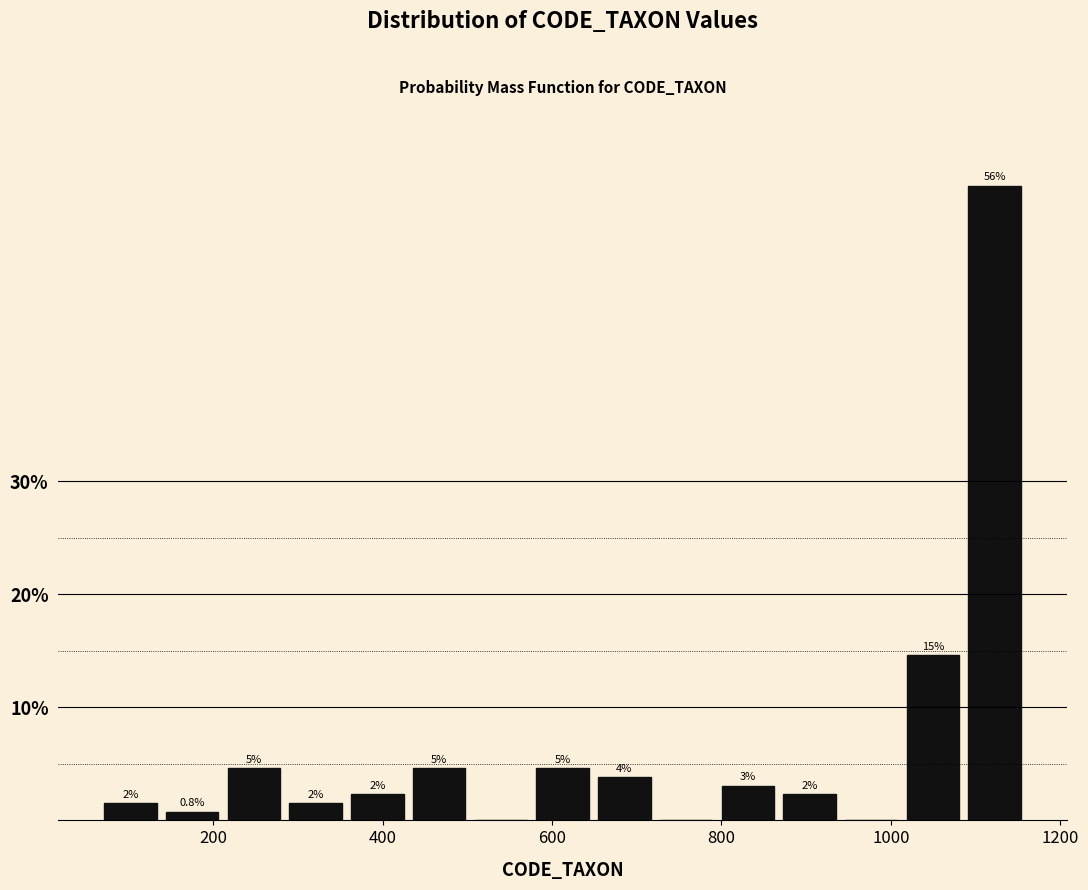

Around what value on the x-axis is the tallest bar? Give the approximate position of its centre, as read against the axis.

1120